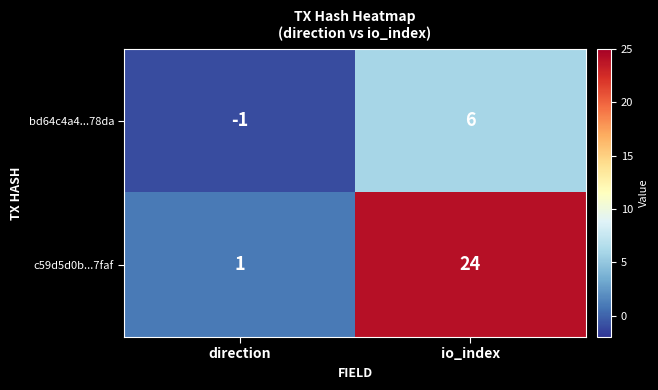

How many data points does each series have?

2